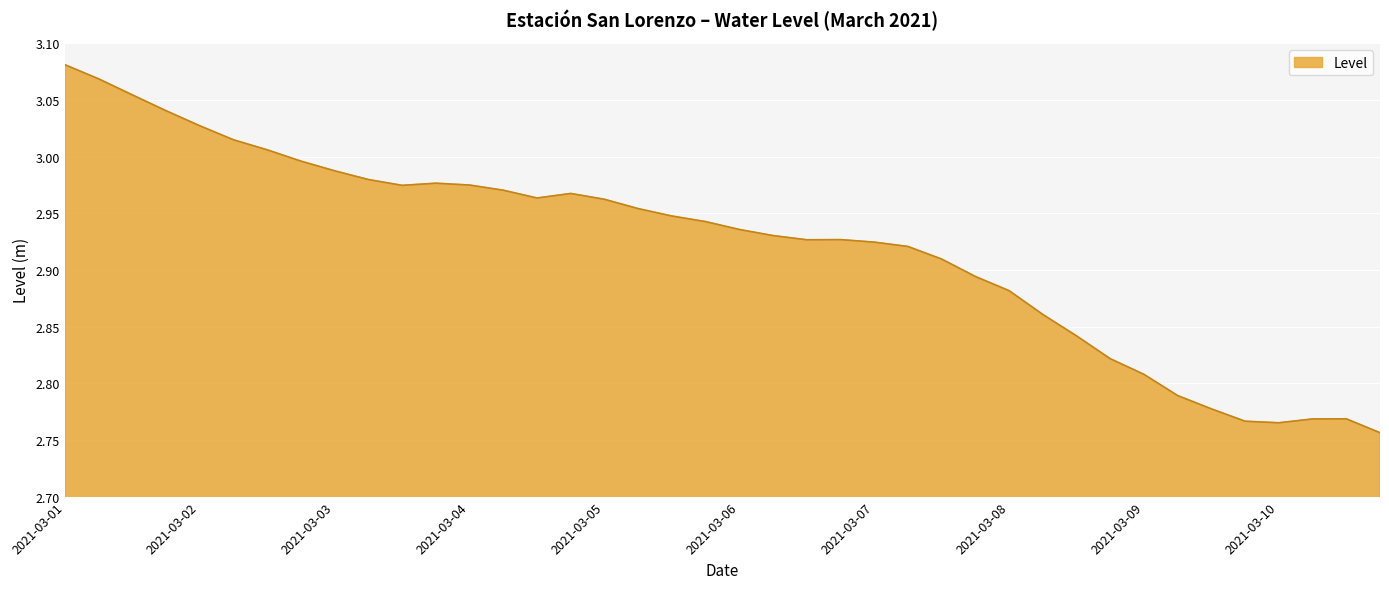

What is the difference between the maximum and minimum values?

0.3